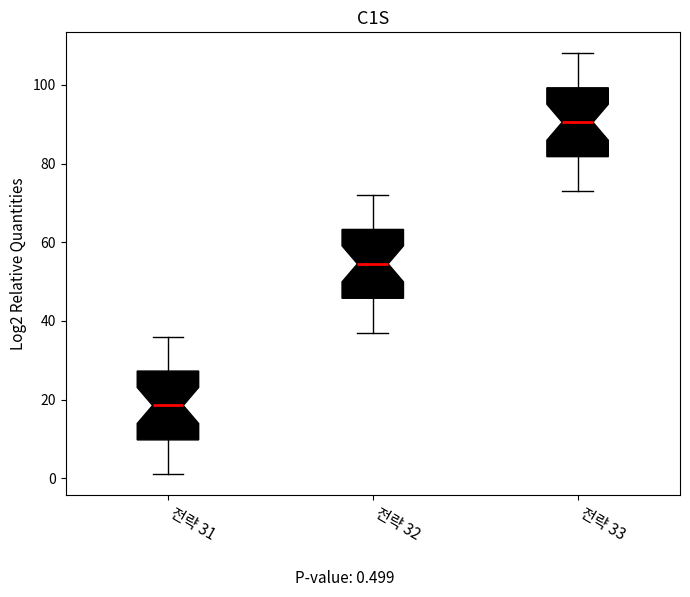

Where does the lower whisker of the box for 전략 33 end on the y-axis? The values are not printed on the chart, so give them approximately, as read against the axis.

74